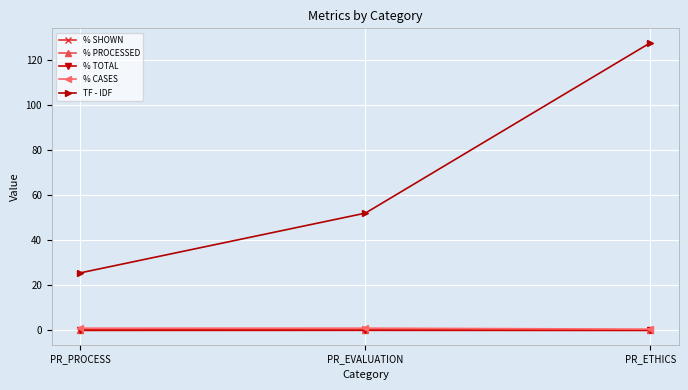

What value does the % SHOWN series have at PR_PROCESS?

0.3